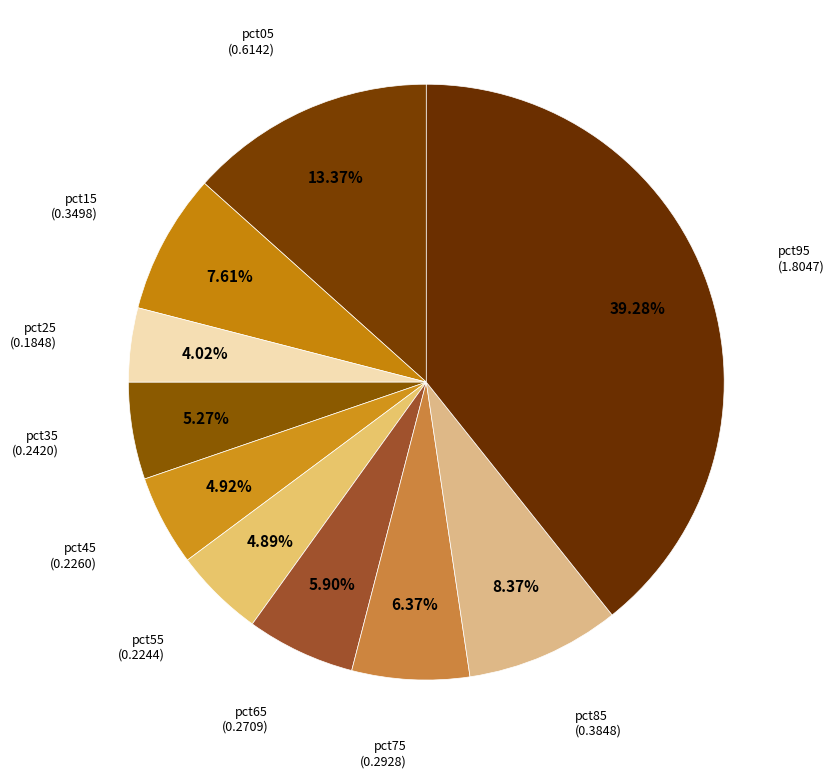

To the nearest percent, what is the average slice percentage?

10%